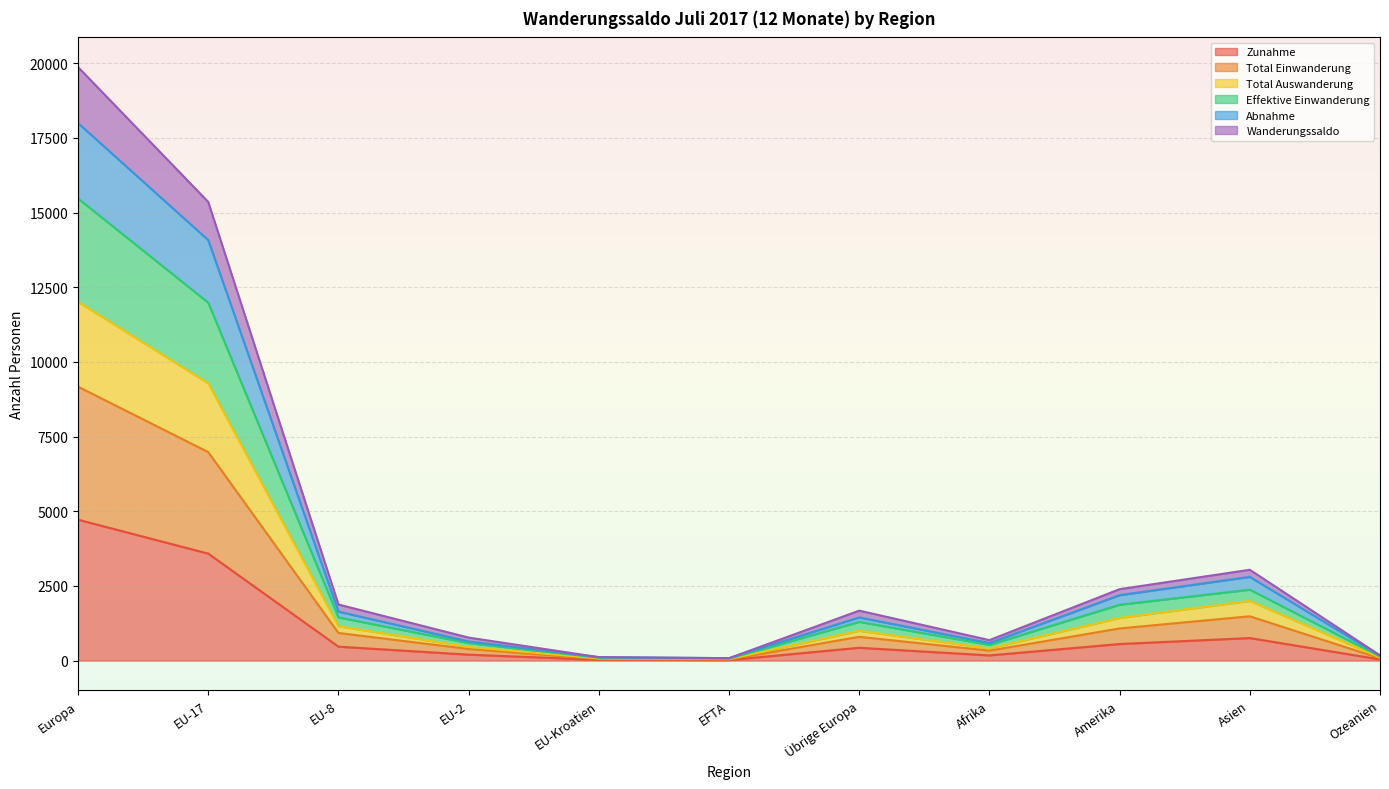

How many distinct data groups are displayed?

6